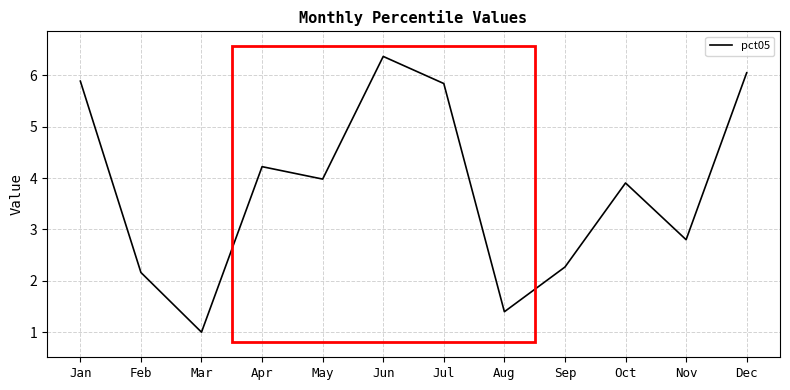

Count the number of data series in this chart.

1